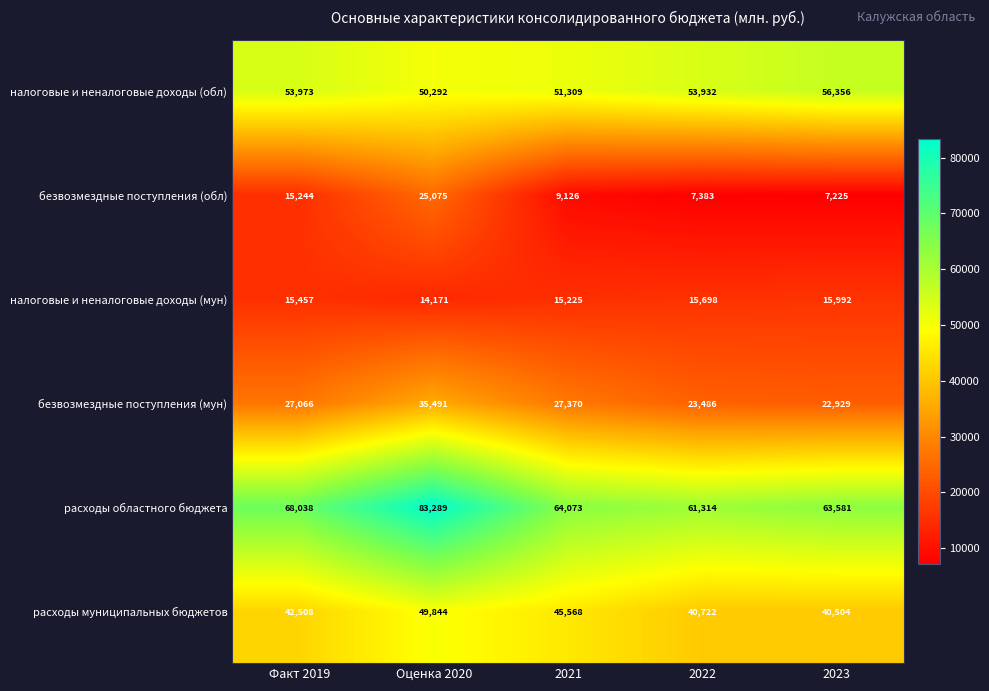

List the series in order of their peak value, lowest first.

налоговые и неналоговые доходы (мун), безвозмездные поступления (обл), безвозмездные поступления (мун), расходы муниципальных бюджетов, налоговые и неналоговые доходы (обл), расходы областного бюджета